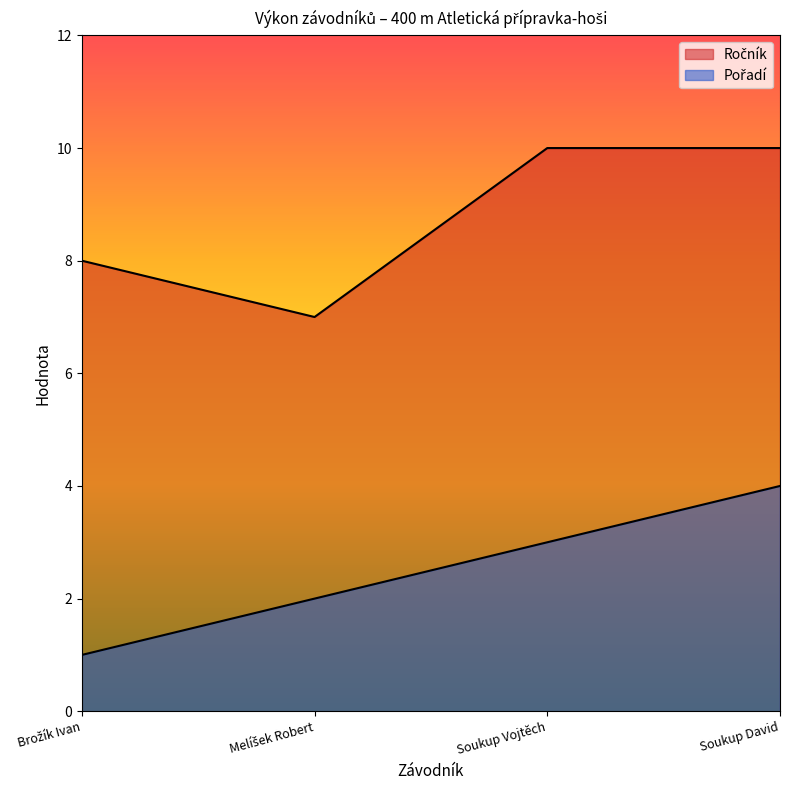

What is the difference between the highest and lowest values at Soukup David?

6